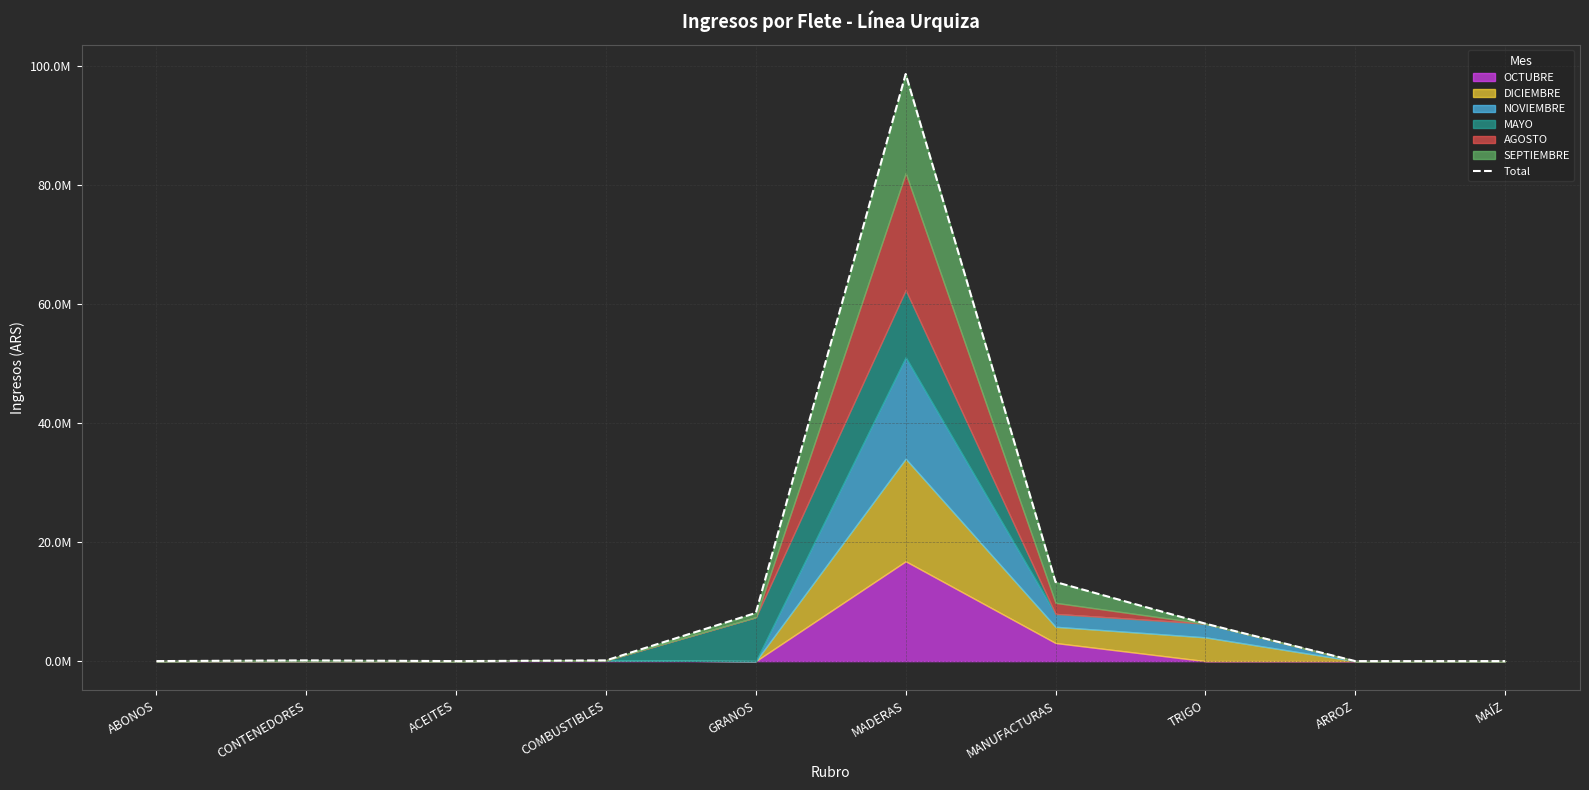

Reading left to right, extract all data points from this chart.

0.0	121500.0	0.0	121500.0	8097877.8	98653344.8	13291650.3	6293327.0	0.0	0.0